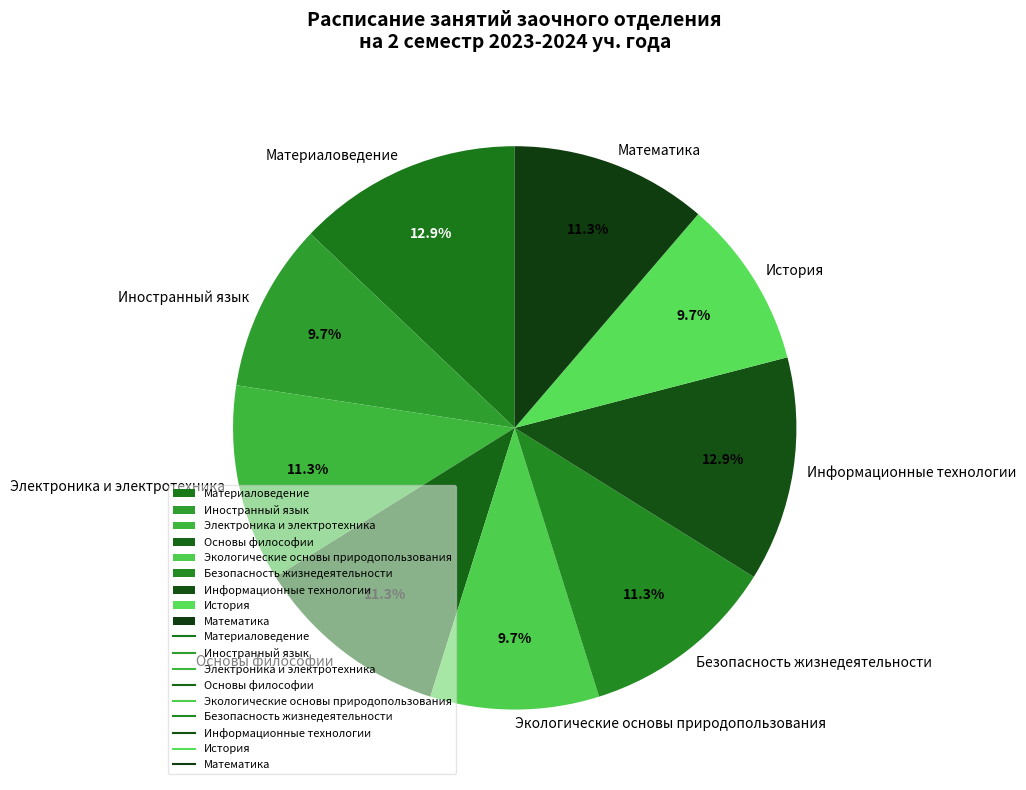

True or false: Экологические основы природопользования accounts for 18% of the total.

False